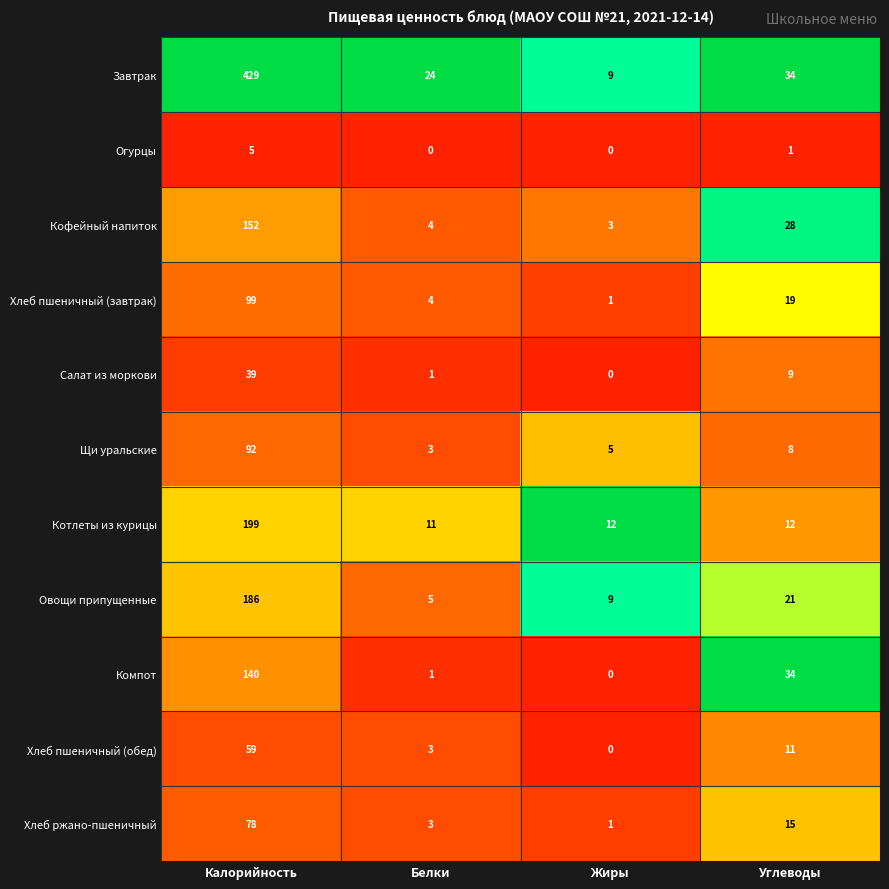

Rank the series by their maximum value, from highest to lowest.

Завтрак, Котлеты из курицы, Овощи припущенные, Кофейный напиток, Компот, Хлеб пшеничный (завтрак), Щи уральские, Хлеб ржано-пшеничный, Хлеб пшеничный (обед), Салат из моркови, Огурцы